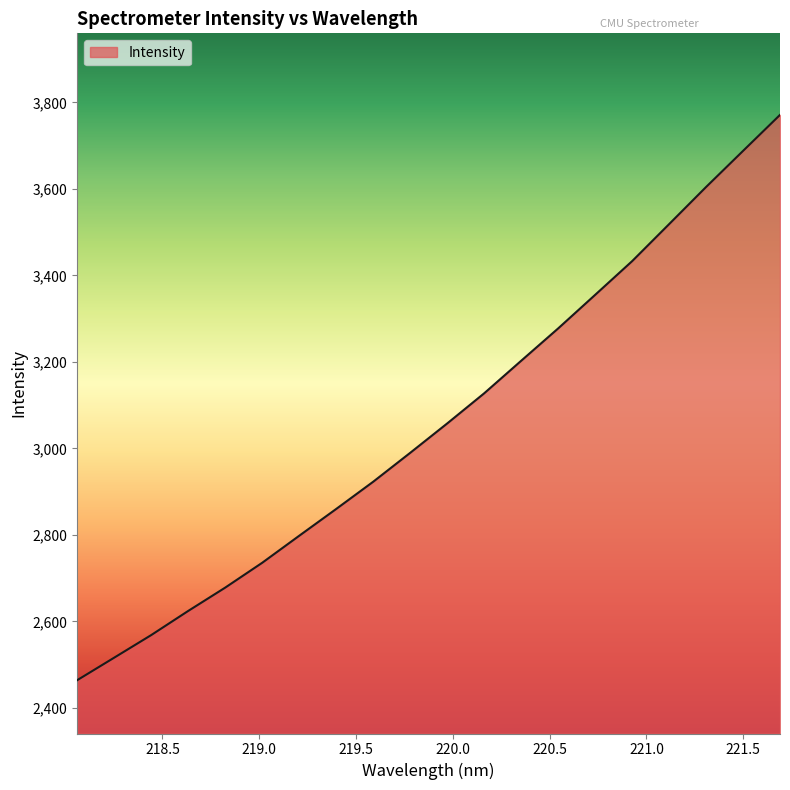

What is the smallest value displayed?

2464.1